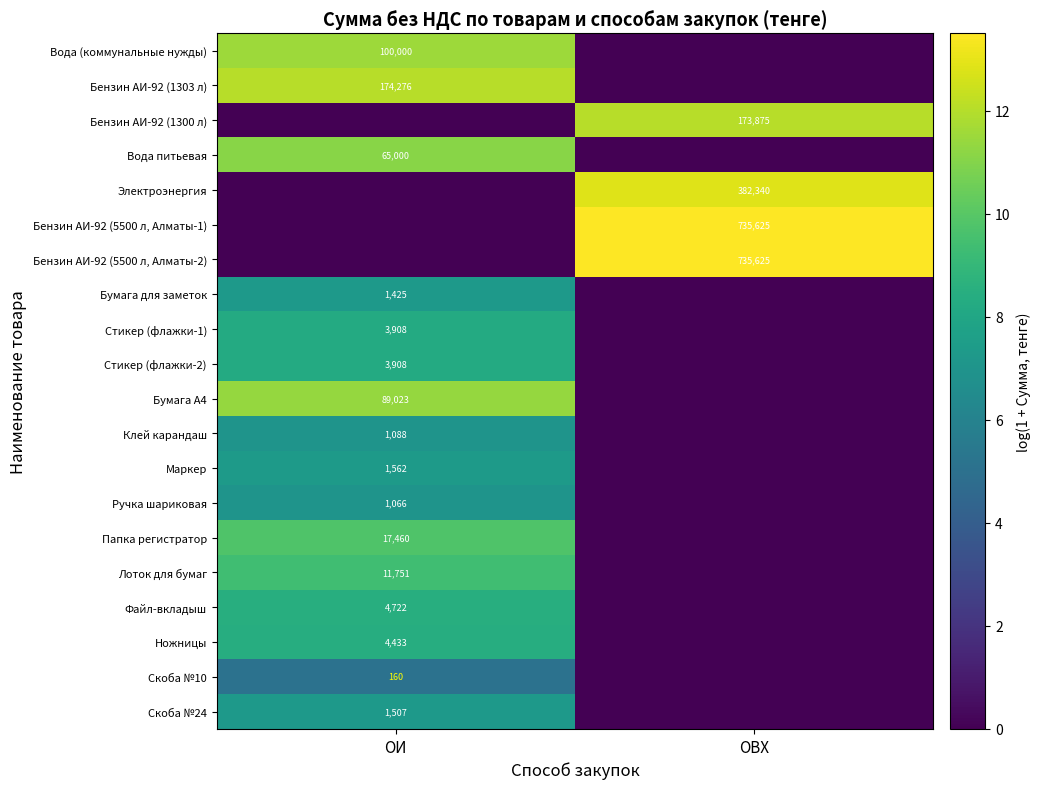

The Бензин АИ-92 (1303 л) series shows 174276 at ОИ. True or false?

True